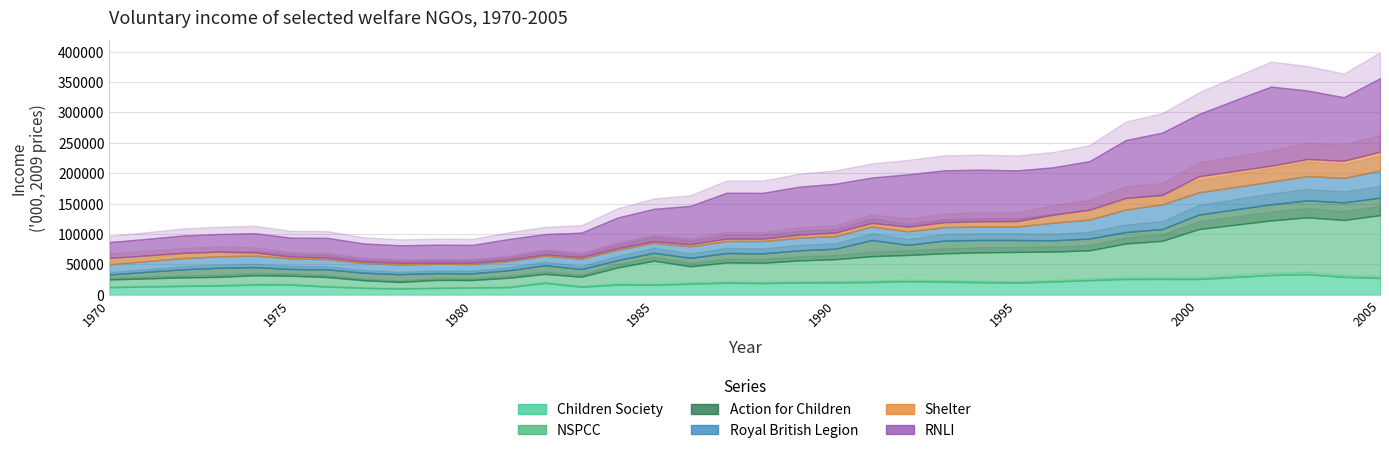

What is the difference between the maximum and second lowest values in the Royal British Legion series?

29382.0